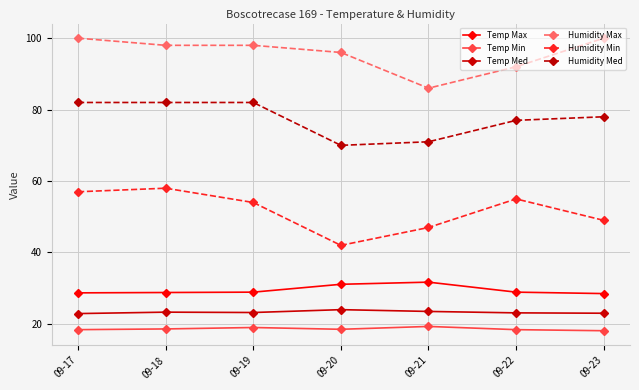

Which series has the largest range (max minus min)?

Humidity Min